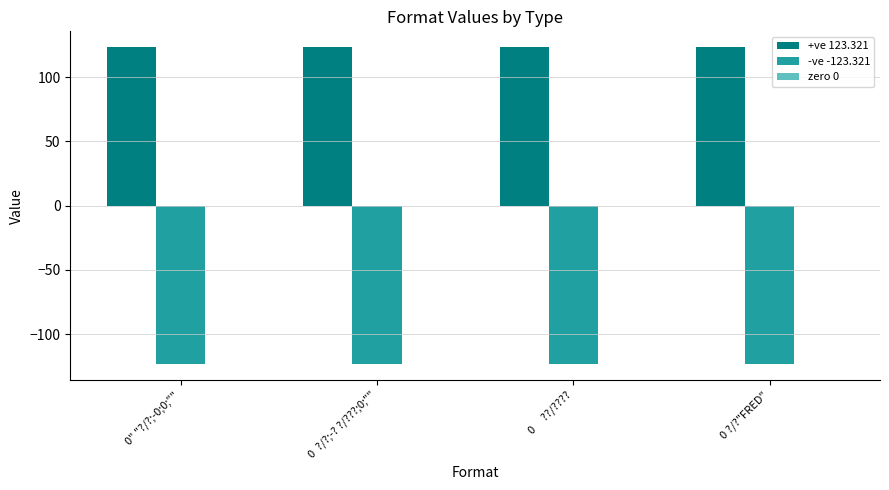

How many bars are there in each group?

2